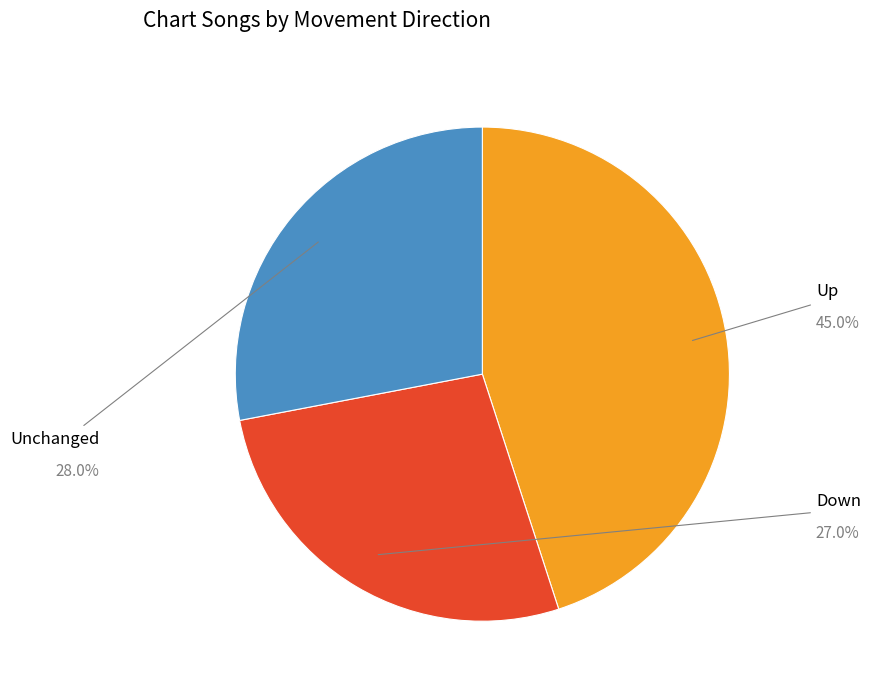

Is there a majority slice in this chart?

No